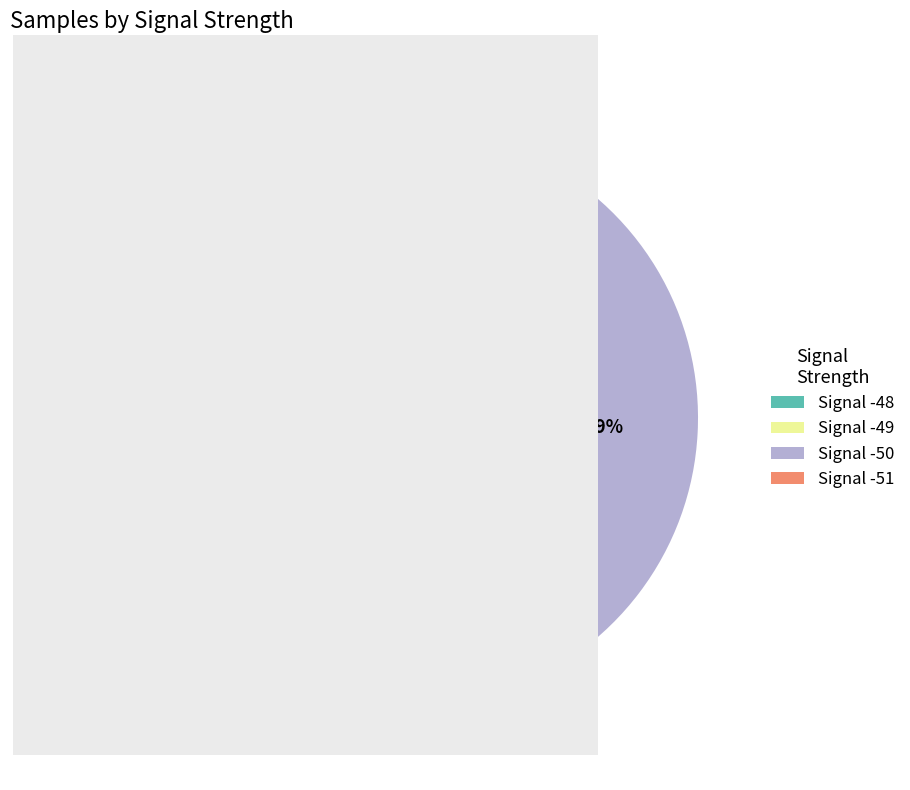

Between Signal -50 and Signal -51, which is larger?

Signal -50